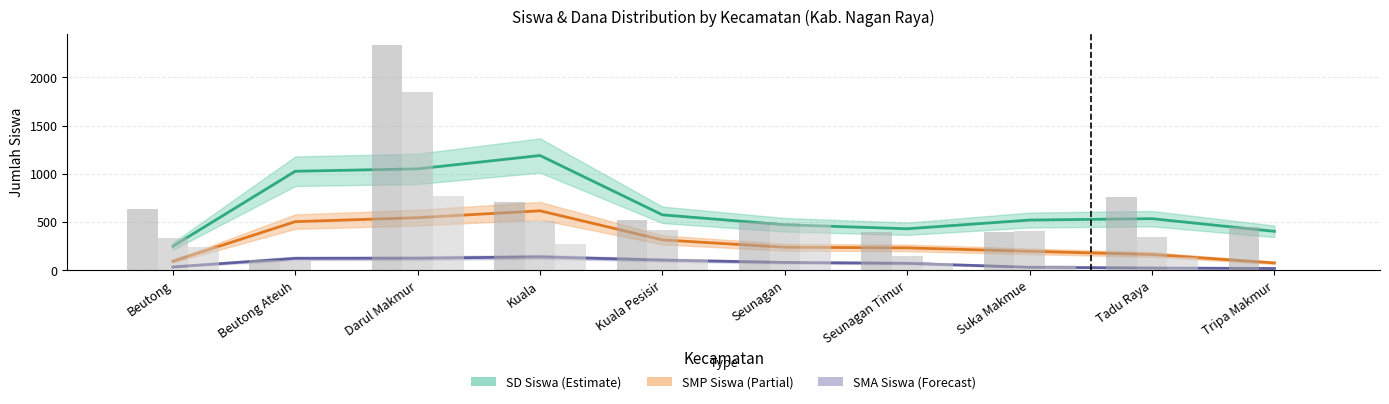

Reading right to left, list all the values displayed in this chart.

SD Siswa: 446.3	758.5	395.3	394.7	493.4	521.7	709.1	2338.0	101.5	632.0
SMP Siswa: 0.0	342.8	399.2	148.8	487.0	413.0	505.4	1850.8	97.0	335.4
SMA Siswa: 0.0	133.1	51.0	75.4	481.2	110.9	272.8	765.1	0.0	232.9